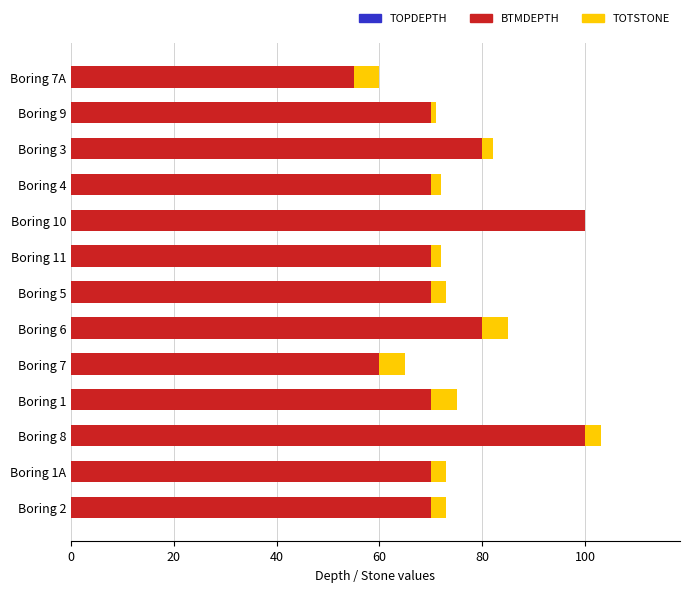

What is the sum of all BTMDEPTH values?

965